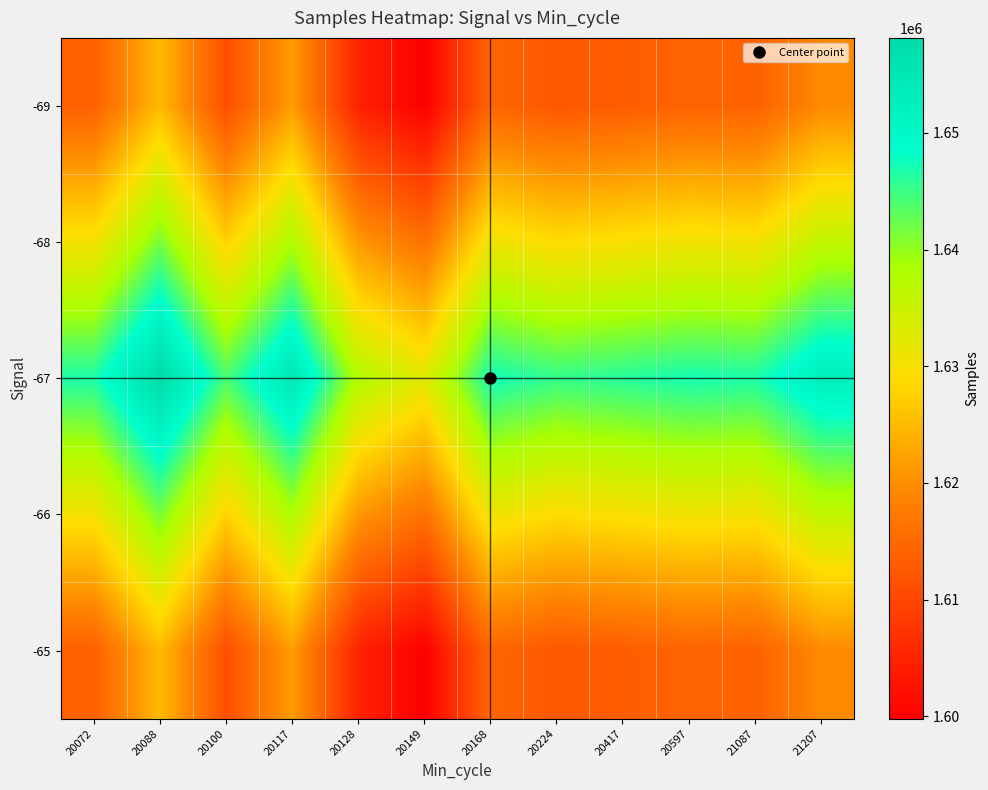

Reading left to right, what are all the values shown in this chart?

-69: 20072=1613797.7	20088=1624964.0	20100=1611259.9	20117=1621630.8	20128=1604833.8	20149=1599815.0	20168=1614602.4	20224=1612453.8	20417=1613229.6	20597=1614233.0	21087=1613829.7	21207=1619546.4
-68: 20072=1630265.0	20088=1641545.2	20100=1627701.4	20117=1638178.0	20128=1621209.6	20149=1616139.7	20168=1631078.0	20224=1628907.4	20417=1629691.1	20597=1630704.7	21087=1630297.4	21207=1636072.4
-67: 20072=1646732.3	20088=1658126.5	20100=1644142.8	20117=1654725.3	20128=1637585.5	20149=1632464.3	20168=1647553.5	20224=1645361.0	20417=1646152.7	20597=1647176.5	21087=1646765.0	21207=1652598.4
-66: 20072=1630265.0	20088=1641545.2	20100=1627701.4	20117=1638178.0	20128=1621209.6	20149=1616139.7	20168=1631078.0	20224=1628907.4	20417=1629691.1	20597=1630704.7	21087=1630297.4	21207=1636072.4
-65: 20072=1613797.7	20088=1624964.0	20100=1611259.9	20117=1621630.8	20128=1604833.8	20149=1599815.0	20168=1614602.4	20224=1612453.8	20417=1613229.6	20597=1614233.0	21087=1613829.7	21207=1619546.4